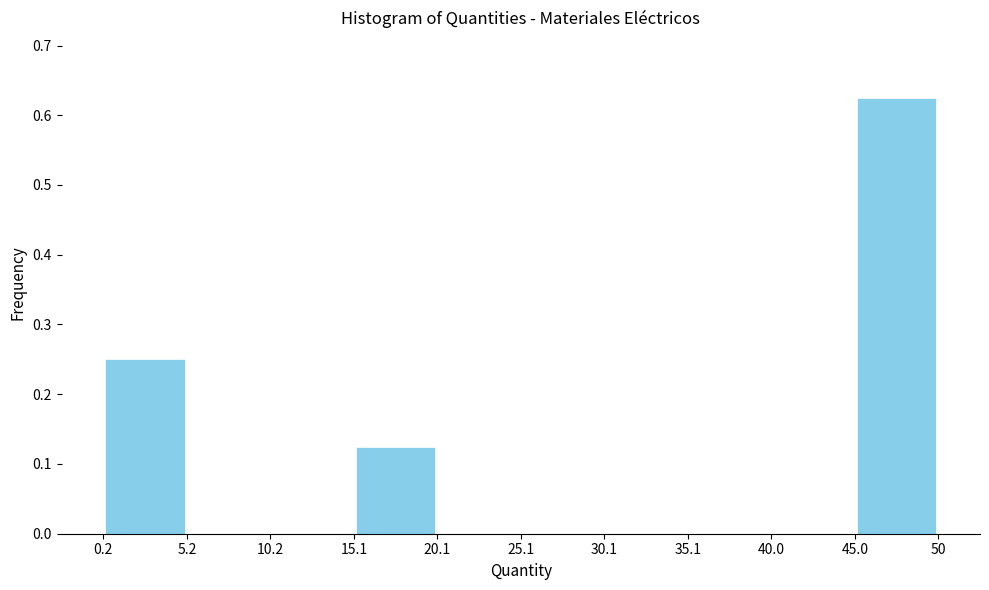

Over which range of the x-axis is the bar tallest?

45.0 to 50